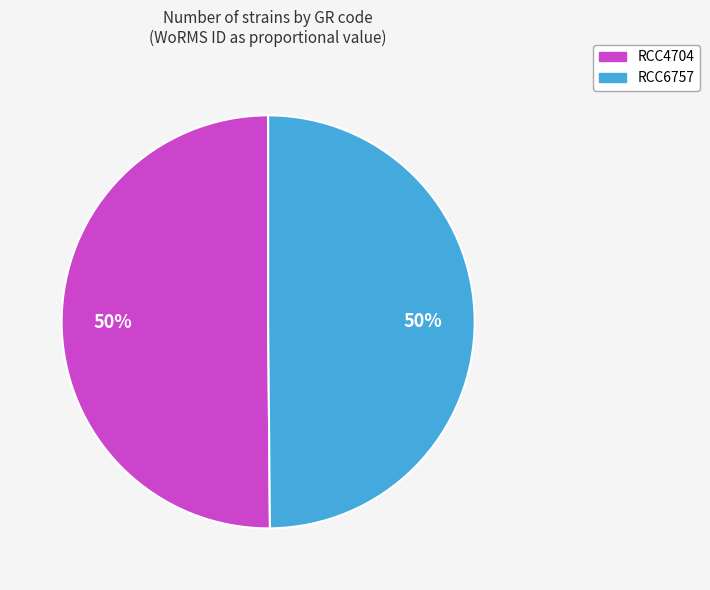

To the nearest percent, what is the combined percentage of RCC6757 and RCC4704?

100%